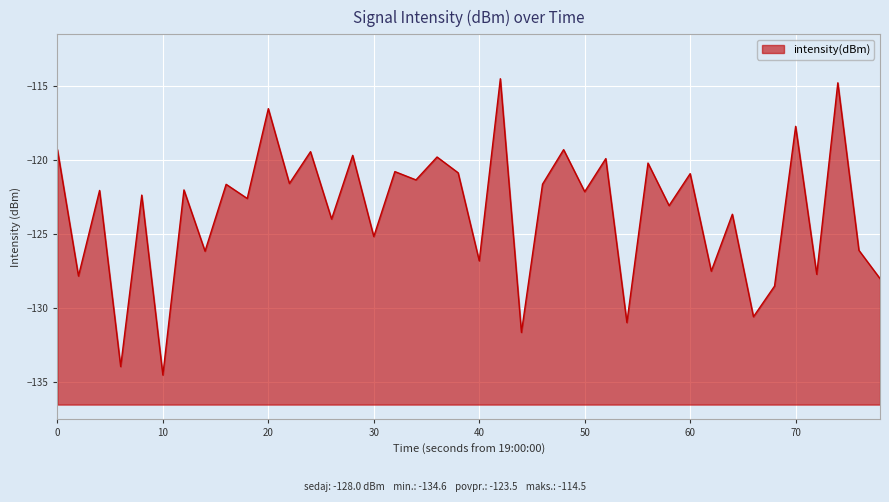

How many lines are shown in the chart?

1